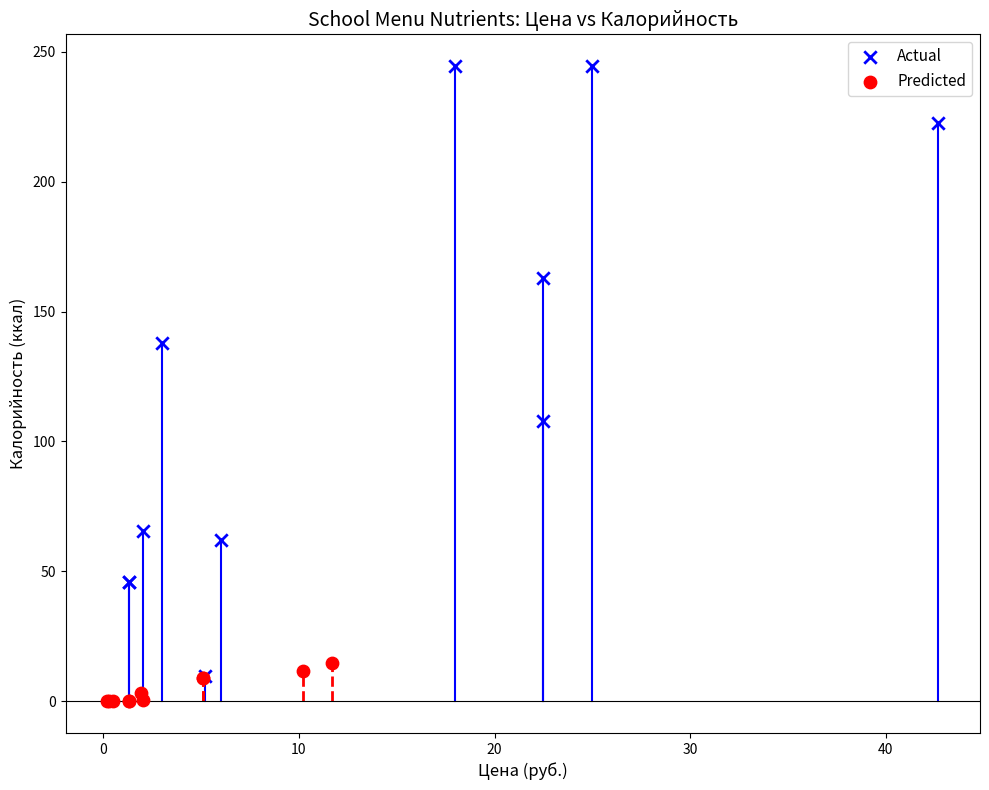

What are all the series names shown in the legend?

Actual, Predicted